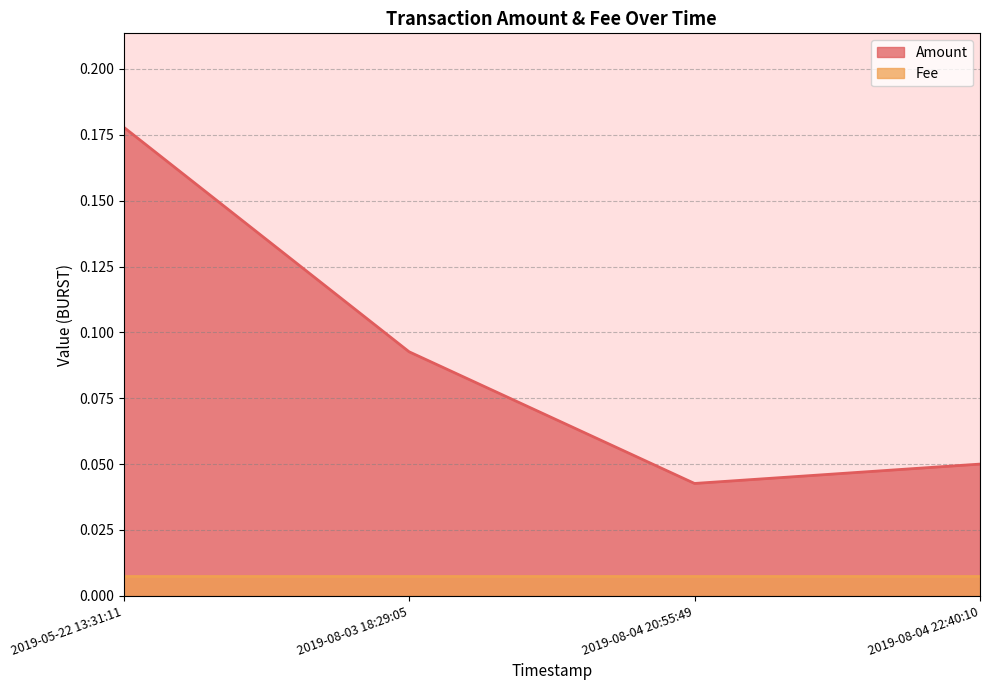

What is the difference between the maximum and second lowest values?

0.1